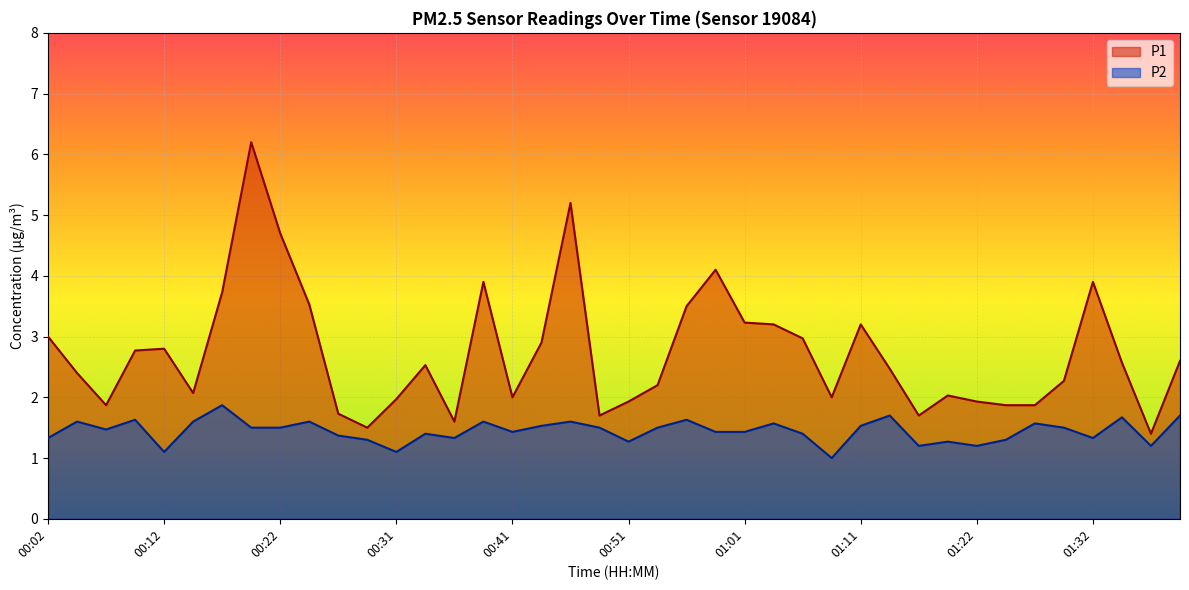

The value of P2 at 00:09 is 1.1. True or false?

False